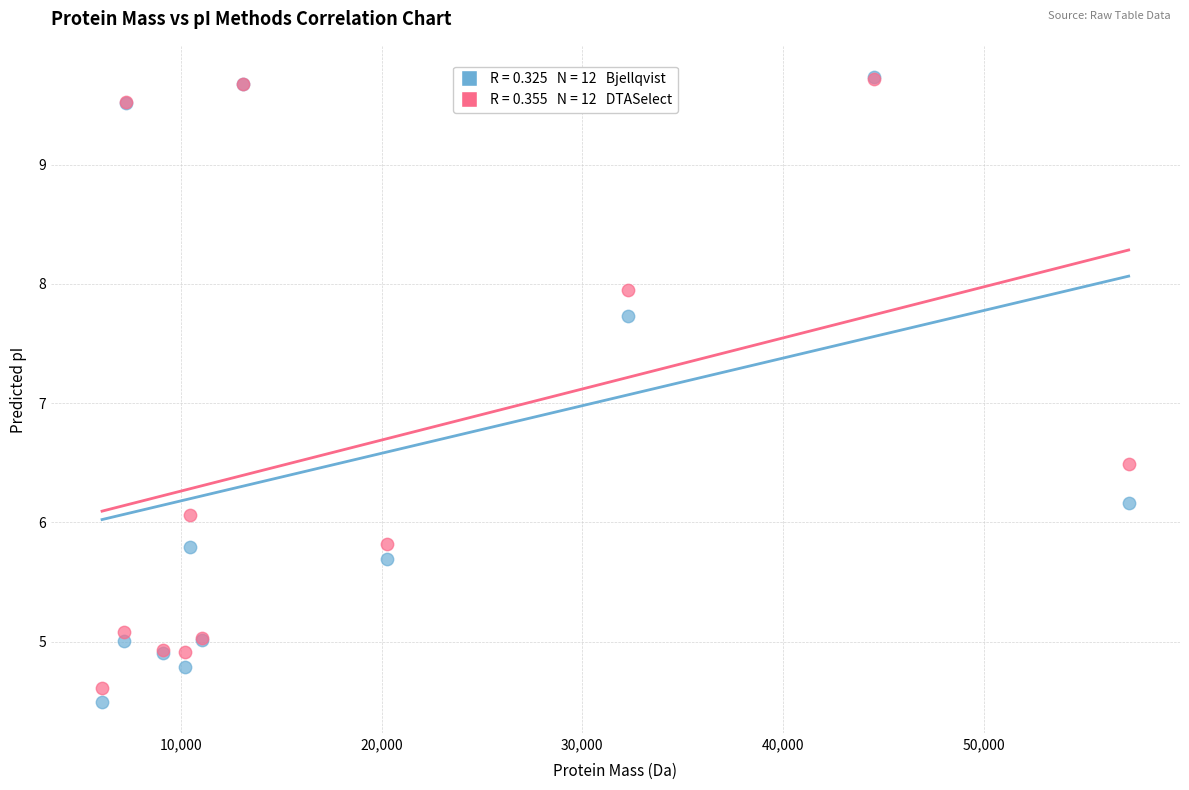

Across all series, what Y value is closest to 7?

6.5